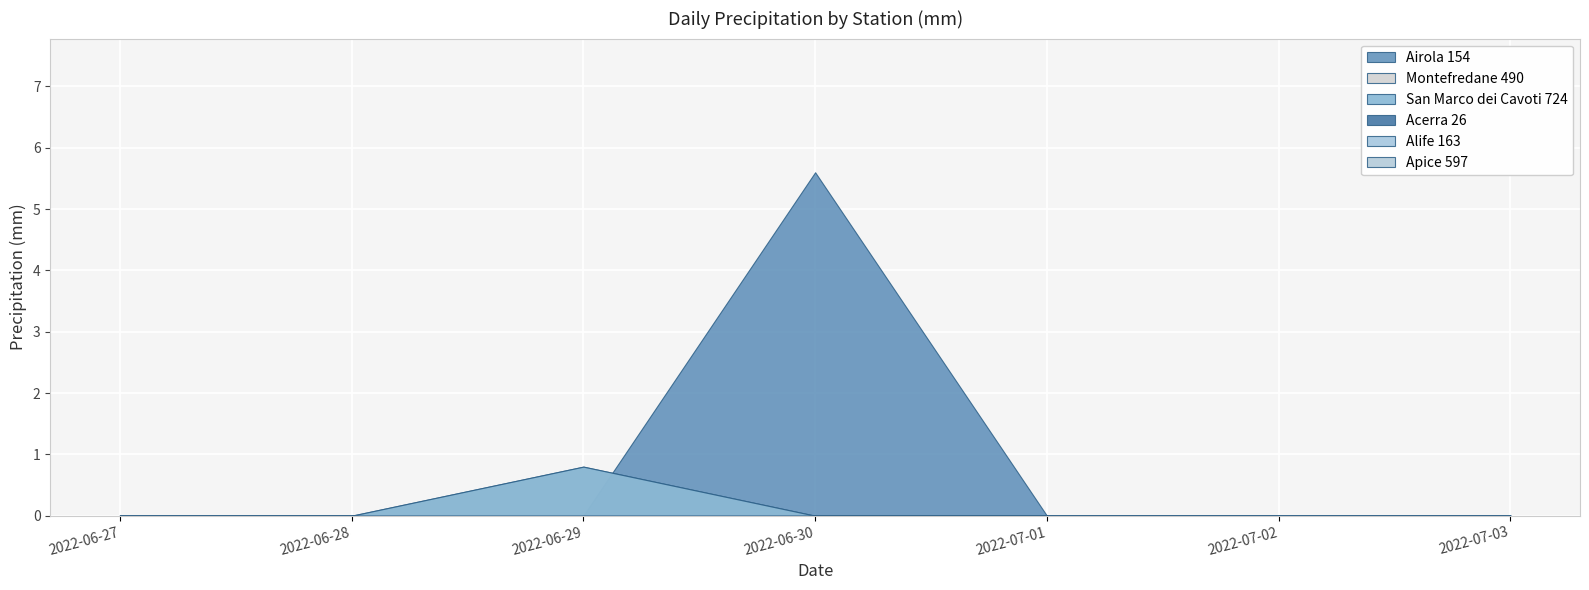

At which label does Apice 597 reach its minimum?

2022-06-27